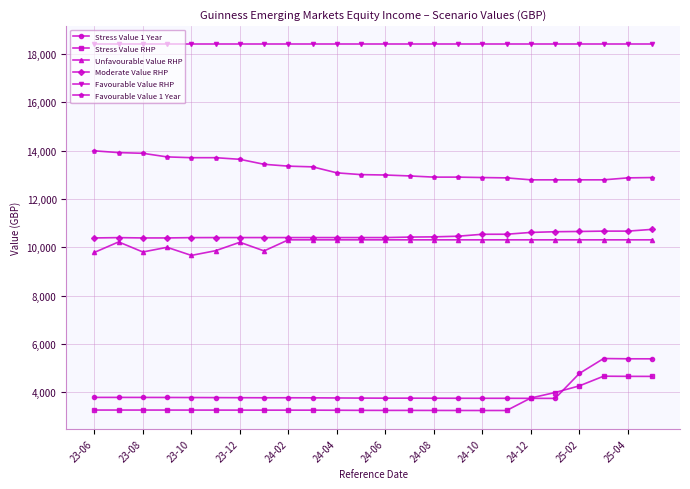

What is the maximum value for Favourable Value RHP?

18402.0